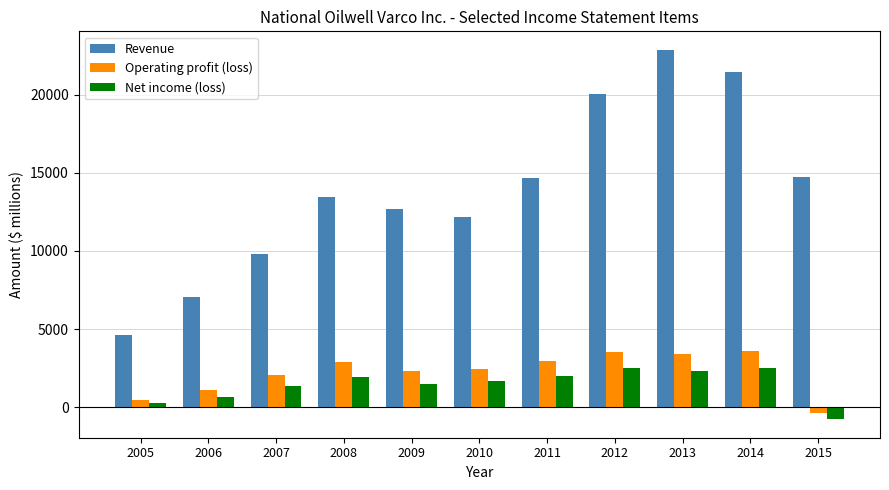

Is the value of Net income (loss) at 2011 greater than the value of Operating profit (loss) at 2006?

Yes